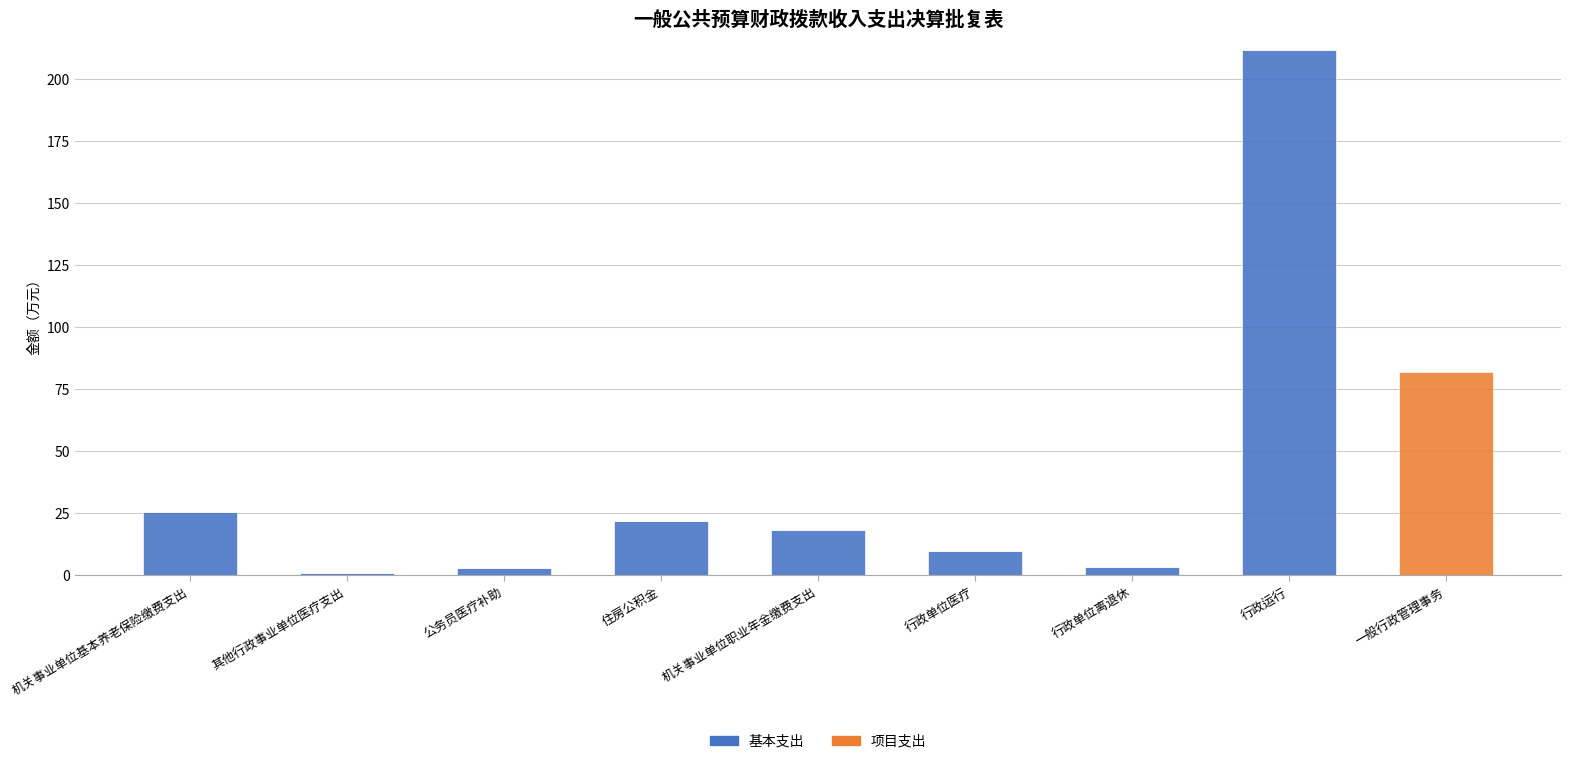

At which label does 基本支出 reach its peak?

行政运行